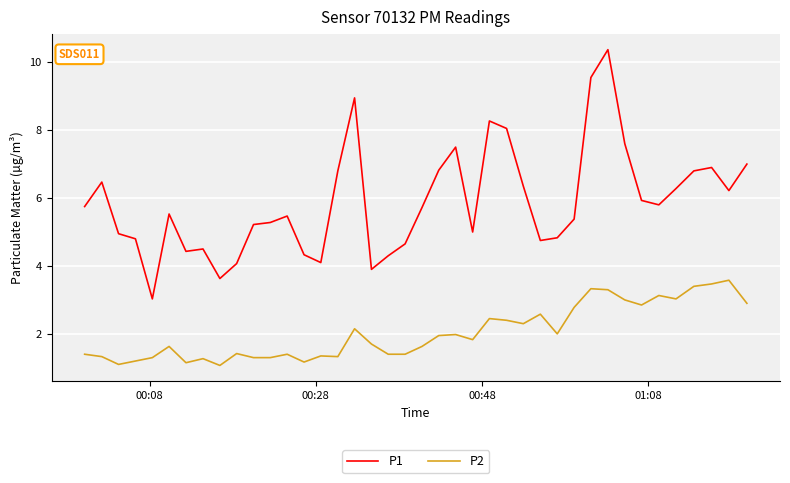

Which series has the widest spread of values?

P1